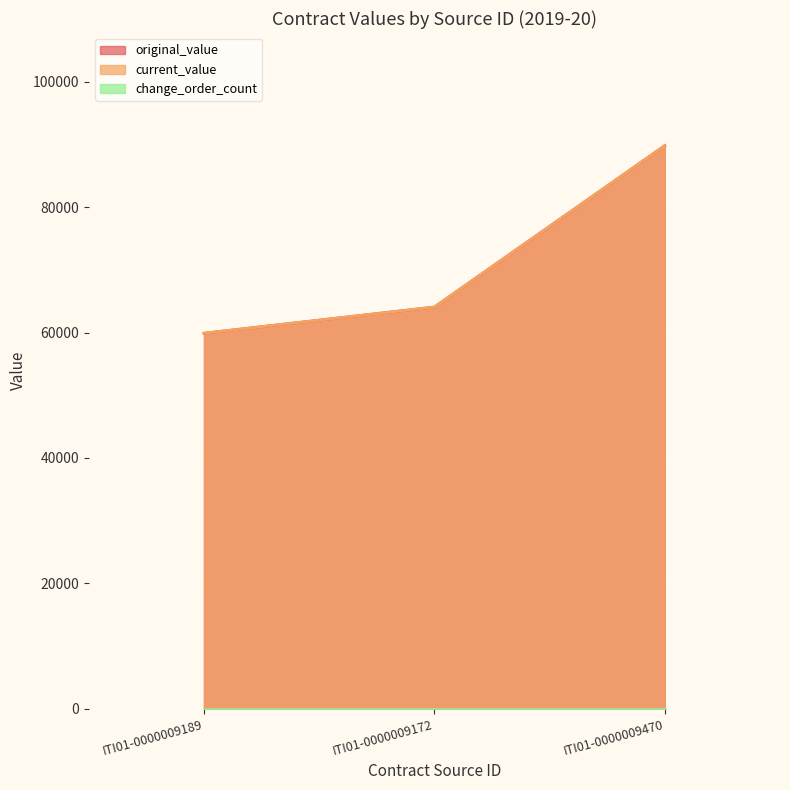

What is the highest value of the current_value series?

89847.5